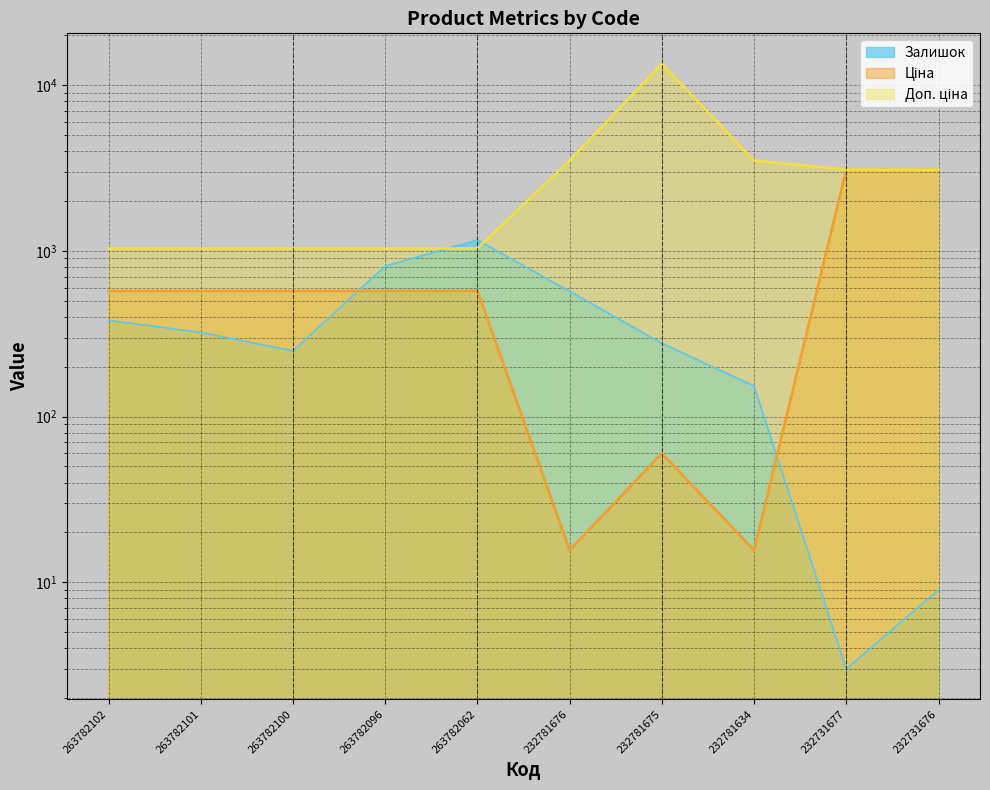

Rank the series at 232781676 from lowest to highest value.

Ціна, Залишок, Доп. ціна